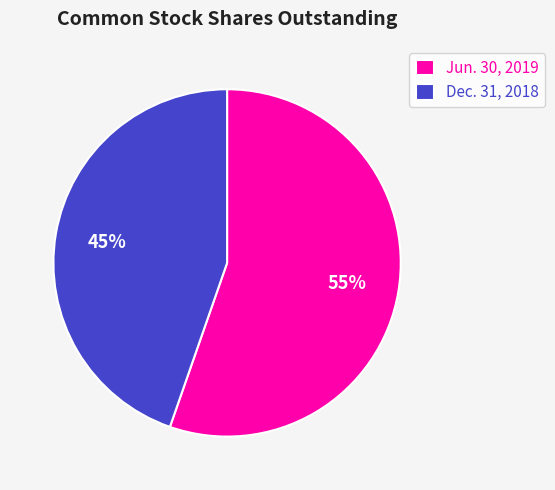

To the nearest percent, what portion does Jun. 30, 2019 represent?

55%